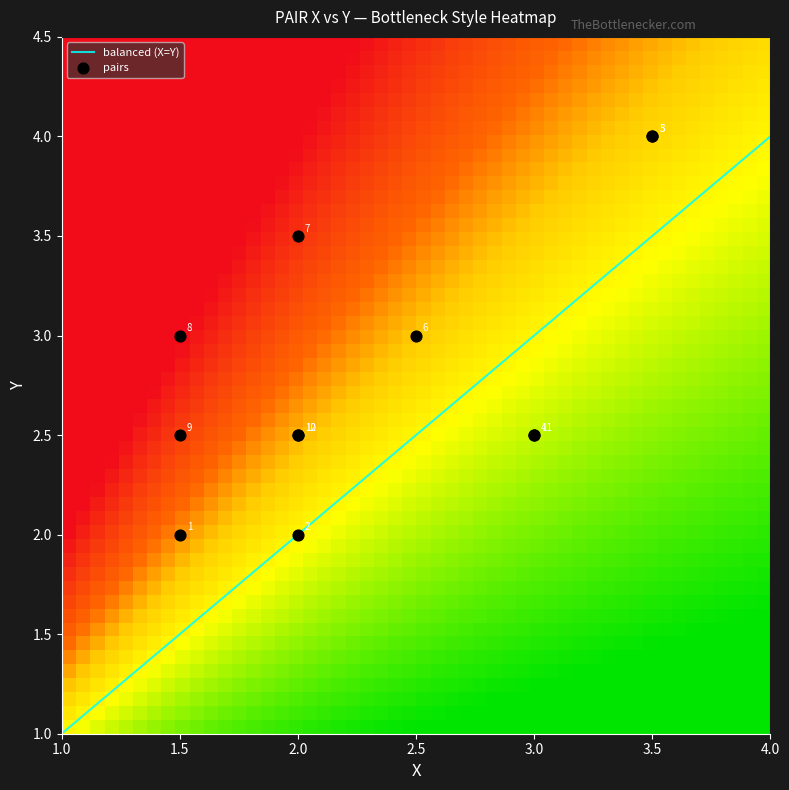

Read the 3 value at 2.

4.0